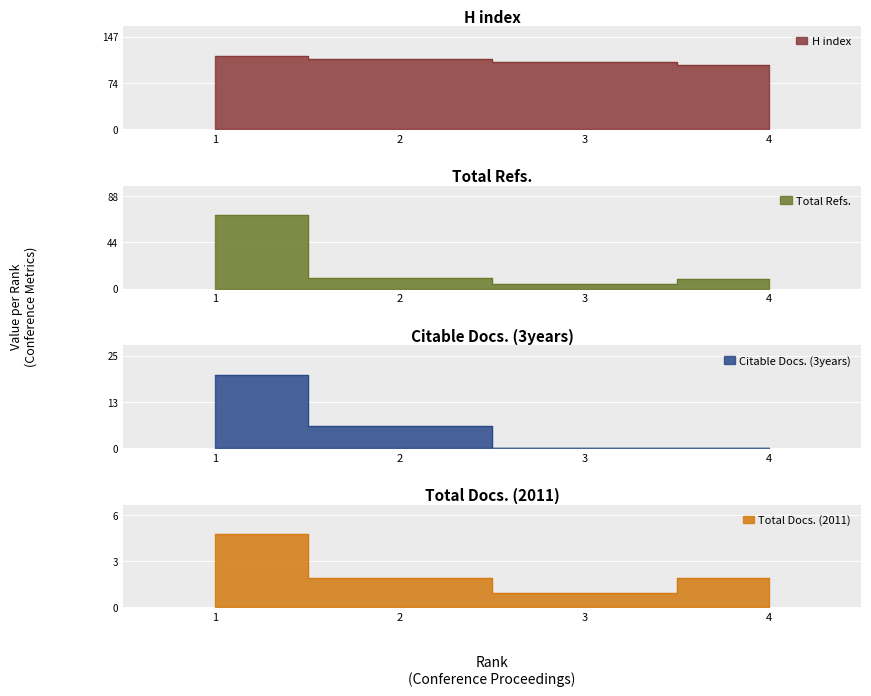

What is the maximum value for H index?

117